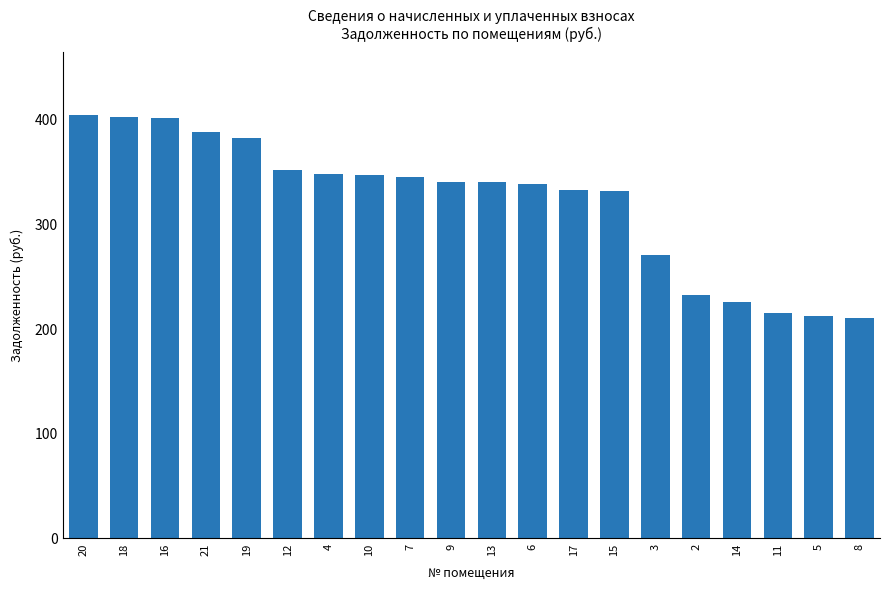

Is it true that the value at 7 is 505.2?

False